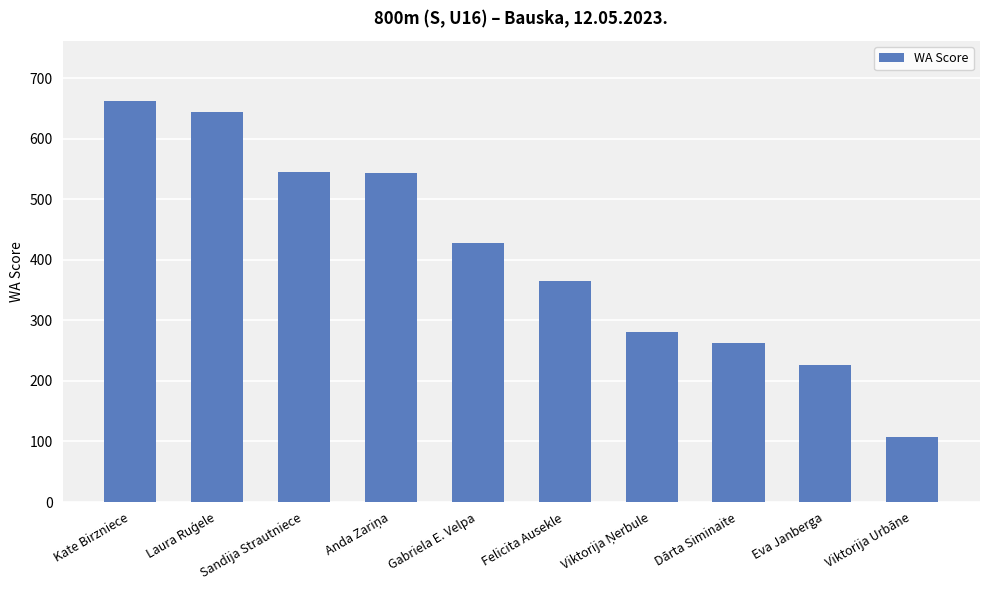

Read the value at Viktorija Urbāne.

107